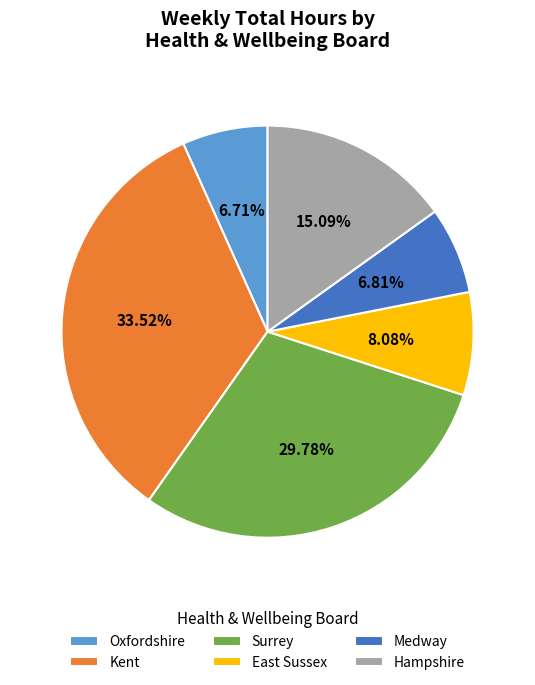

What percentage is the Oxfordshire slice, to the nearest percent?

7%